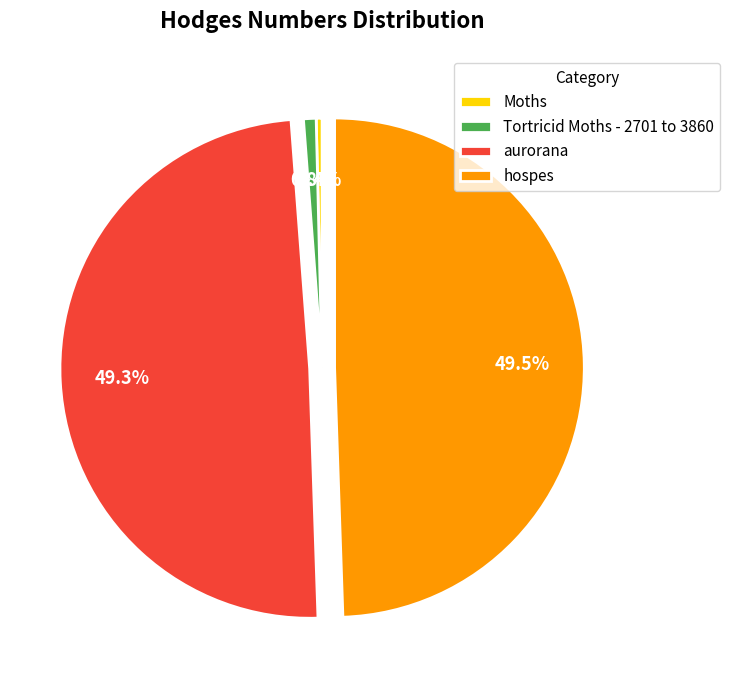

Is it true that Tortricid Moths - 2701 to 3860 is 11% of the pie?

False